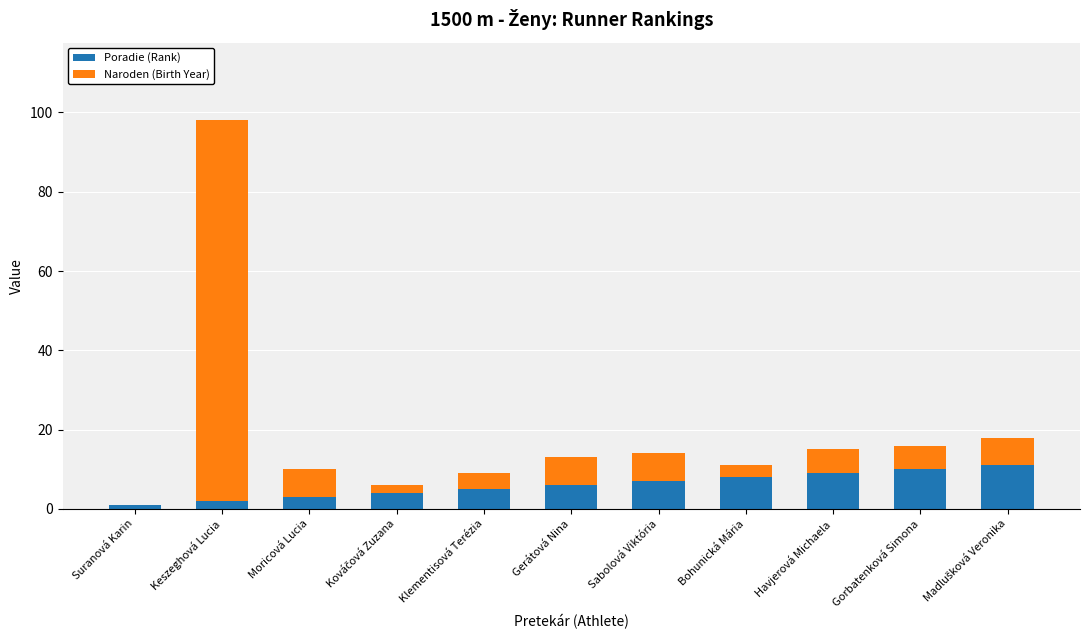

What are all the series names shown in the legend?

Poradie (Rank), Naroden (Birth Year)